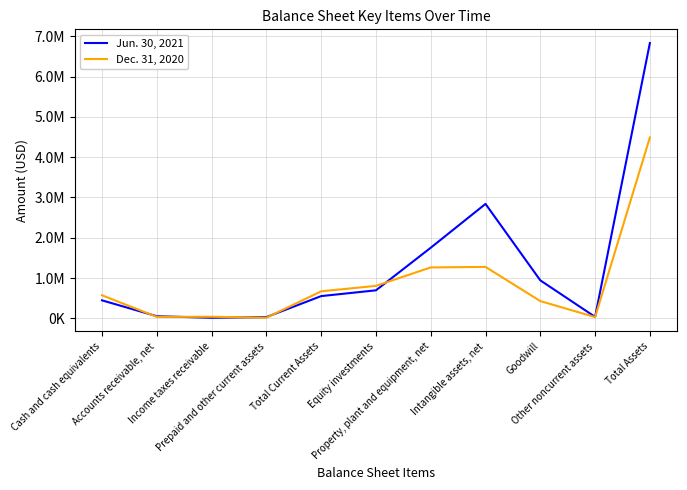

The Jun. 30, 2021 series shows 657865 at Goodwill. True or false?

False